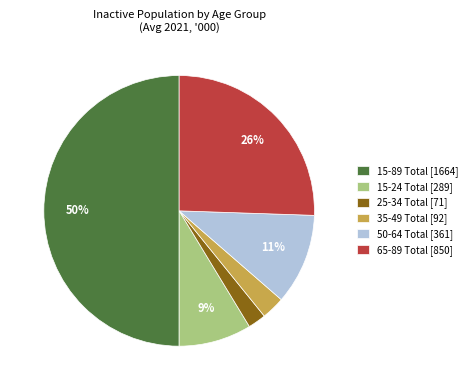

Which slice is the smallest?

25-34 Total [71]